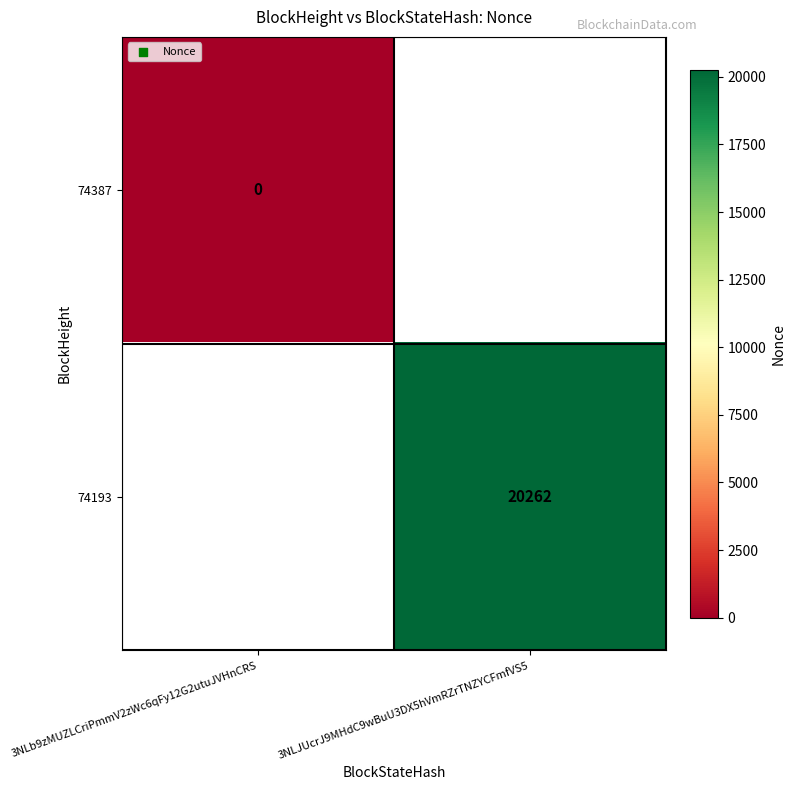

The 74193 series shows 20262 at 3NLJUcrJ9MHdC9wBuU3DX5hVmRZrTNZYCFmfVS5. True or false?

True